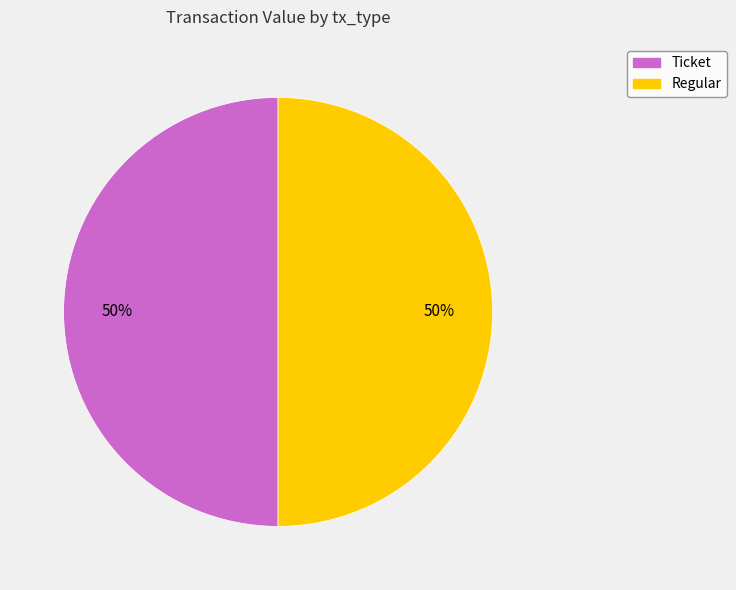

Count the number of slices in the pie.

2